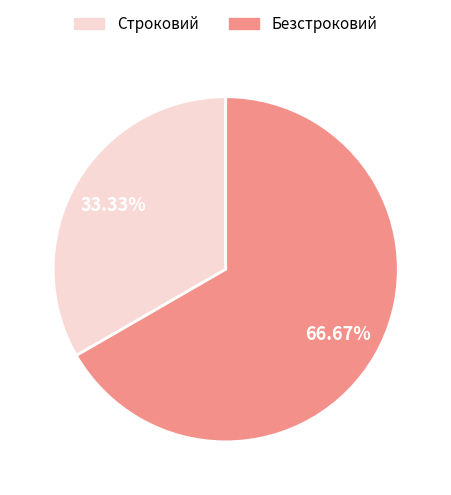

How many slices are in this pie chart?

2